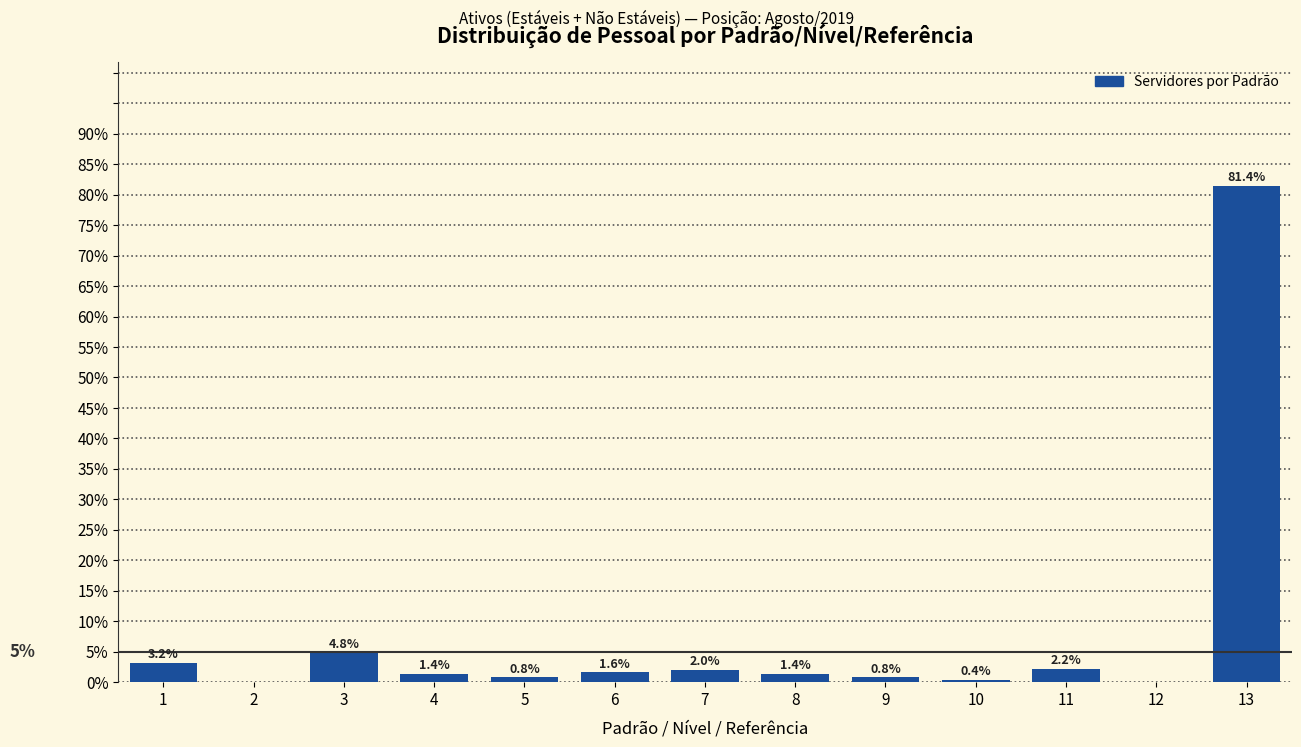

Reading left to right, list all the values displayed in this chart.

1=3.2	2=0.0	3=4.8	4=1.4	5=0.8	6=1.6	7=2.0	8=1.4	9=0.8	10=0.4	11=2.2	12=0.0	13=81.4